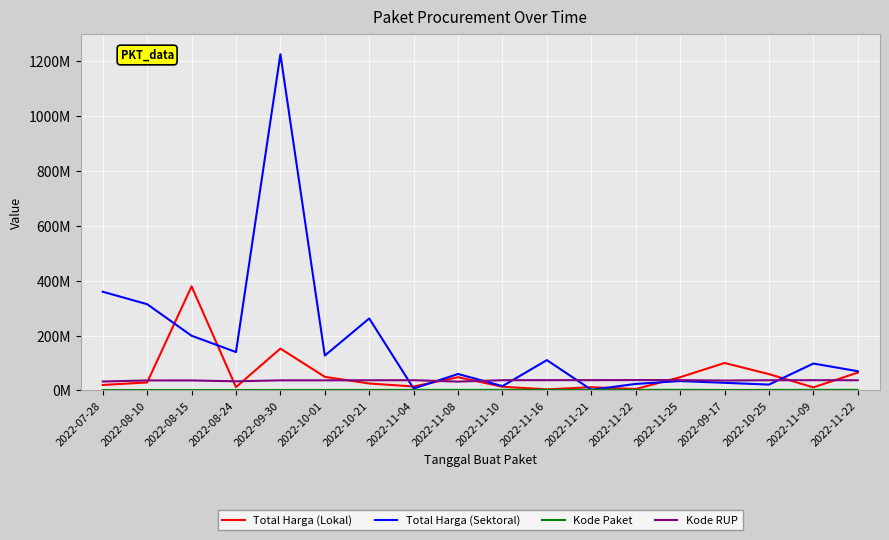

Rank the series at 2022-11-09 from lowest to highest value.

Kode Paket, Total Harga (Lokal), Kode RUP, Total Harga (Sektoral)